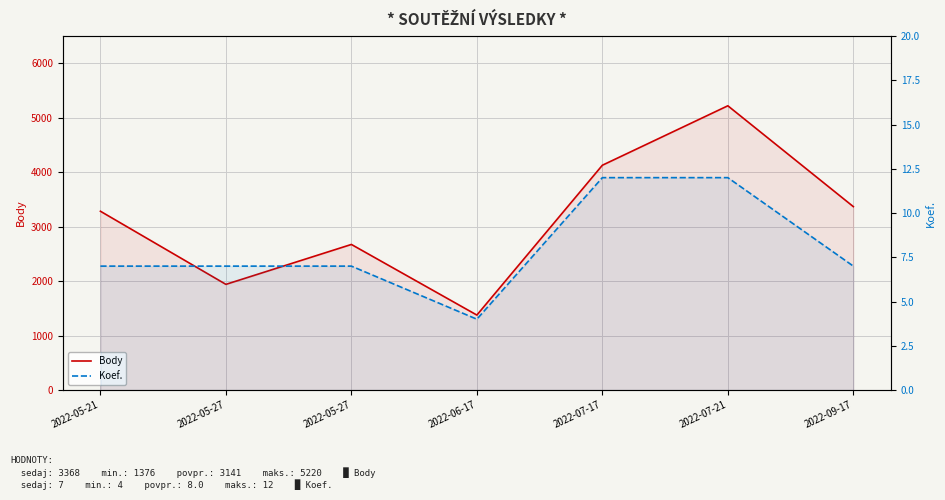

True or false: Koef. and Body cross at least once.

False